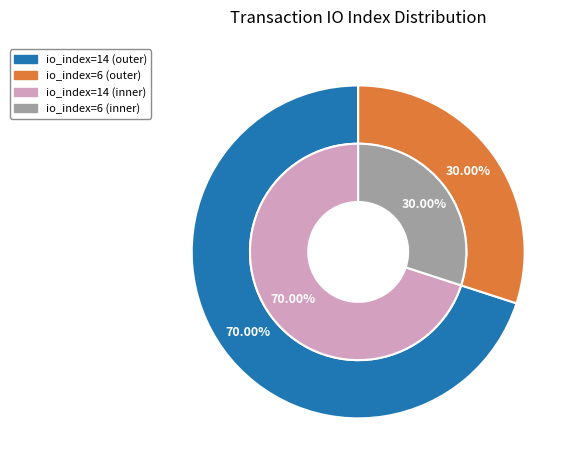

Count the number of slices in the pie.

2